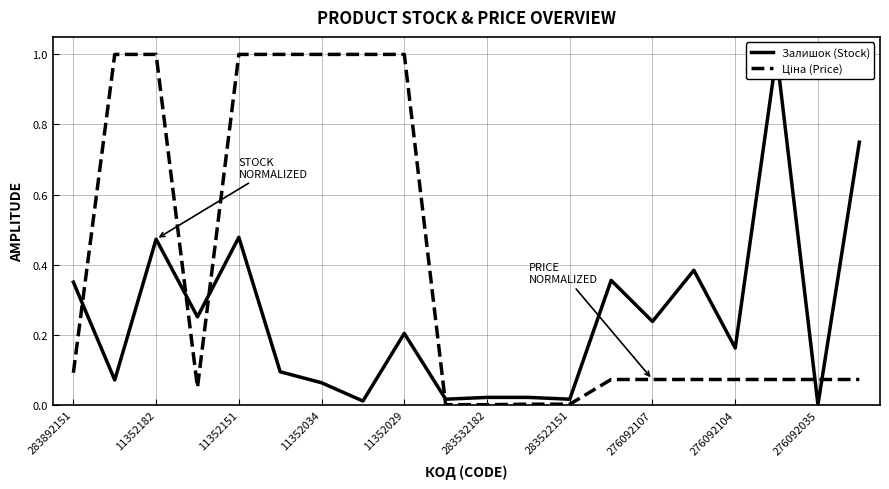

Which series ends up on top after the final intersection of Ціна (Price) and Залишок (Stock)?

Залишок (Stock)